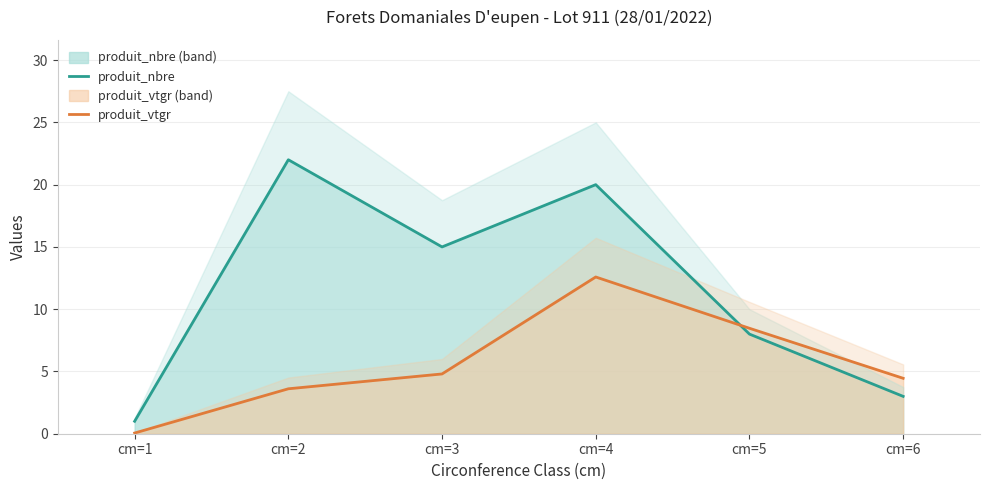

Which label corresponds to the largest value in the chart?

cm=2